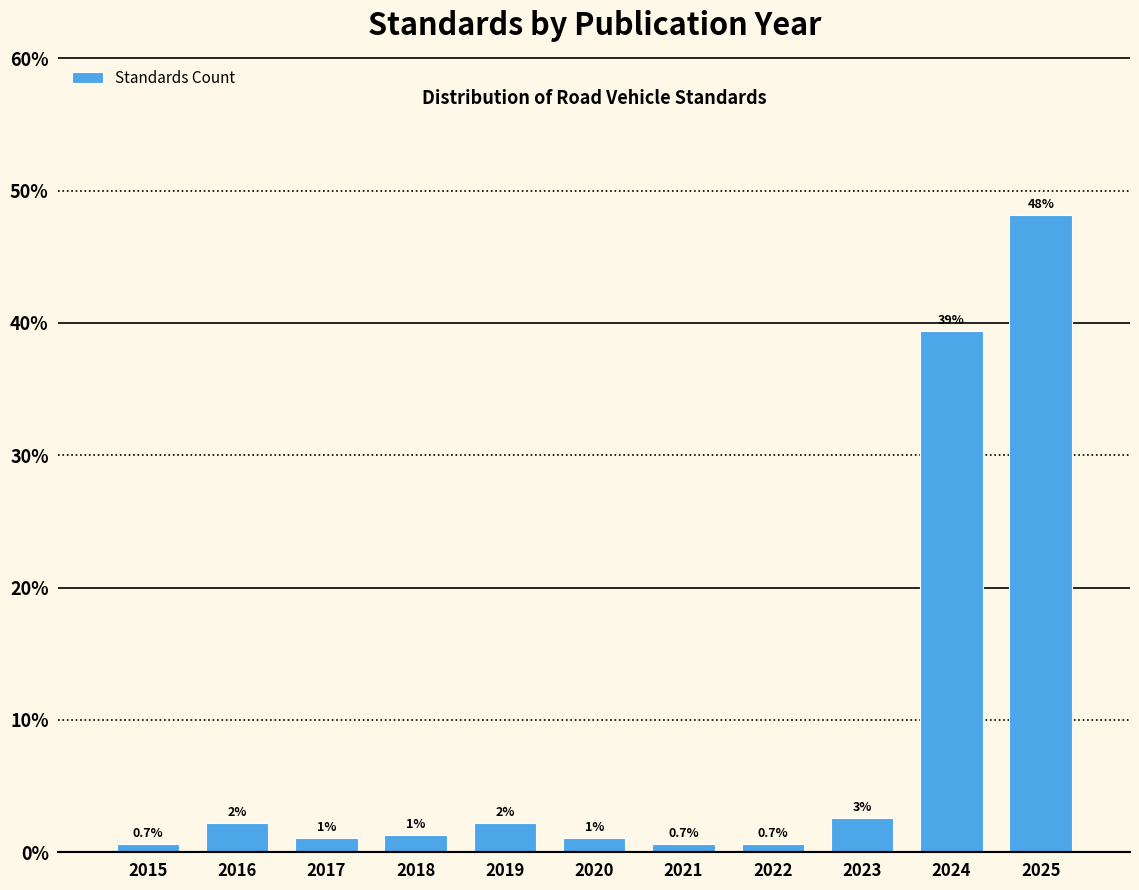

Are the bars horizontal?

No